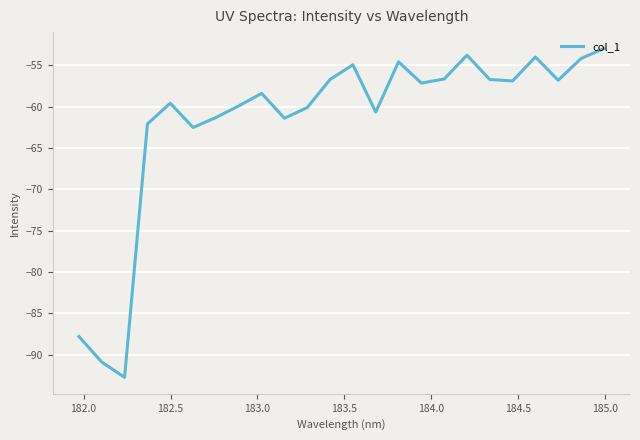

What is the minimum value shown in the chart?

-92.7